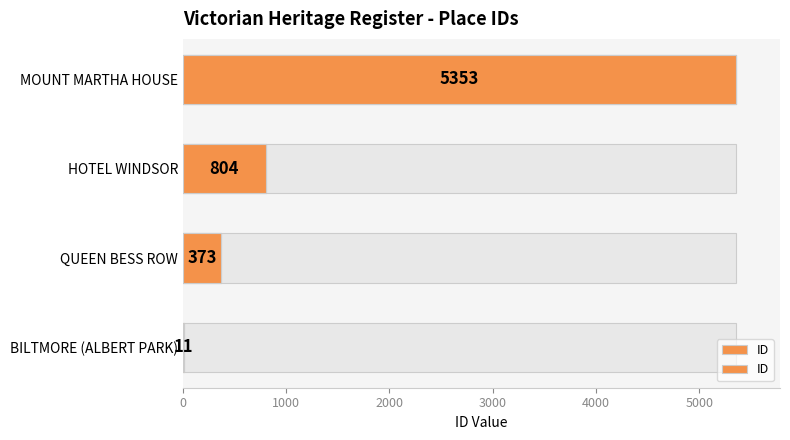

Is it true that the value at BILTMORE (ALBERT PARK) is 11?

True